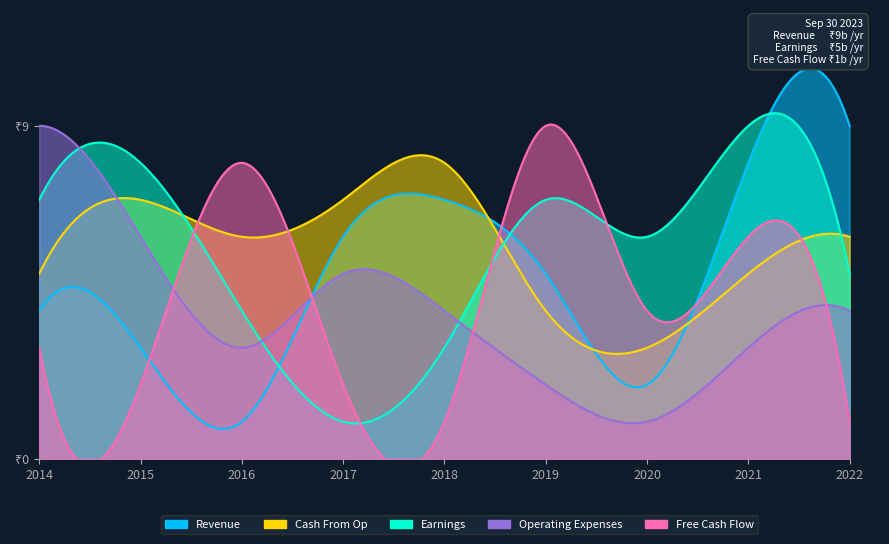

How many values in the Earnings series exceed 6?

4